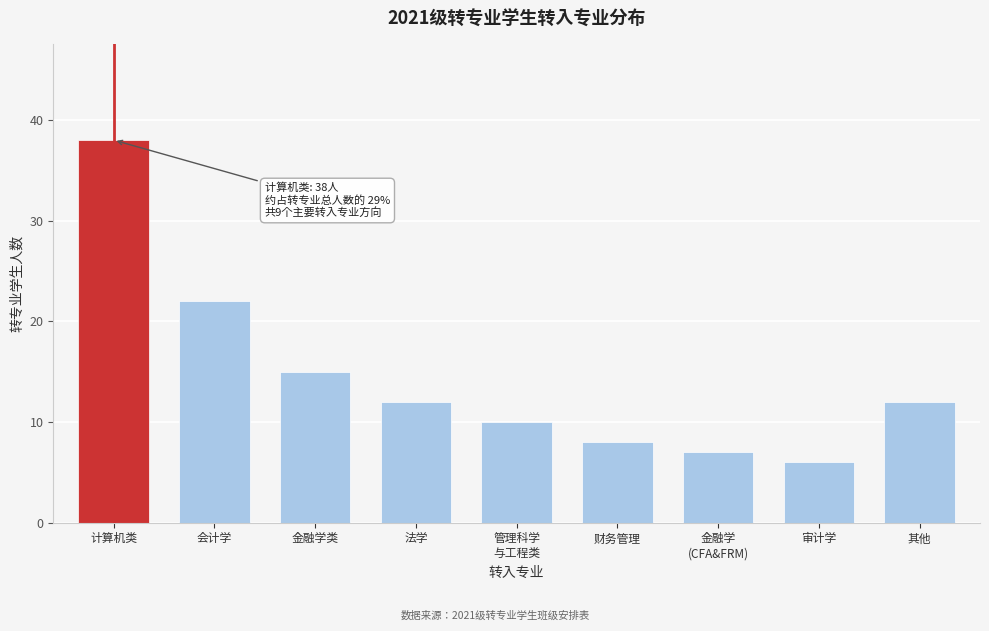

Reading left to right, what are all the values shown in this chart?

38	22	15	12	10	8	7	6	12